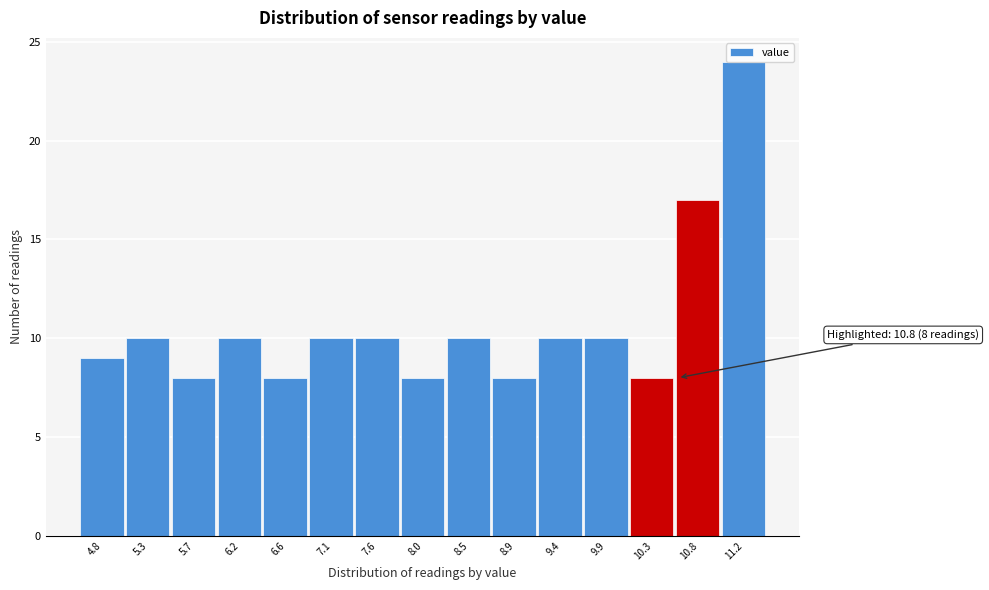

The value at 7.1 is 13. True or false?

False